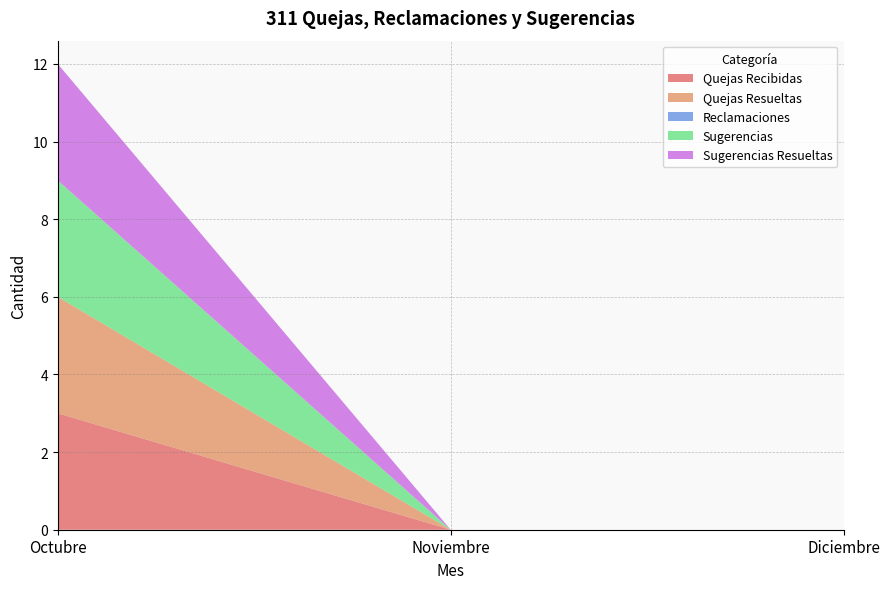

Reading right to left, what are all the values shown in this chart?

Quejas Recibidas: Diciembre=0	Noviembre=0	Octubre=3
Quejas Resueltas: Diciembre=0	Noviembre=0	Octubre=3
Reclamaciones: Diciembre=0	Noviembre=0	Octubre=0
Sugerencias: Diciembre=0	Noviembre=0	Octubre=3
Sugerencias Resueltas: Diciembre=0	Noviembre=0	Octubre=3